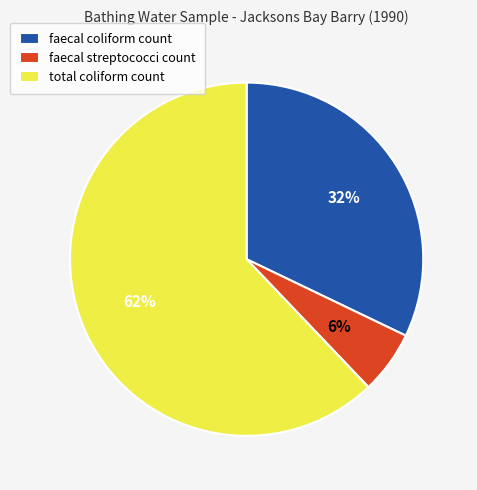

Count the number of slices in the pie.

3